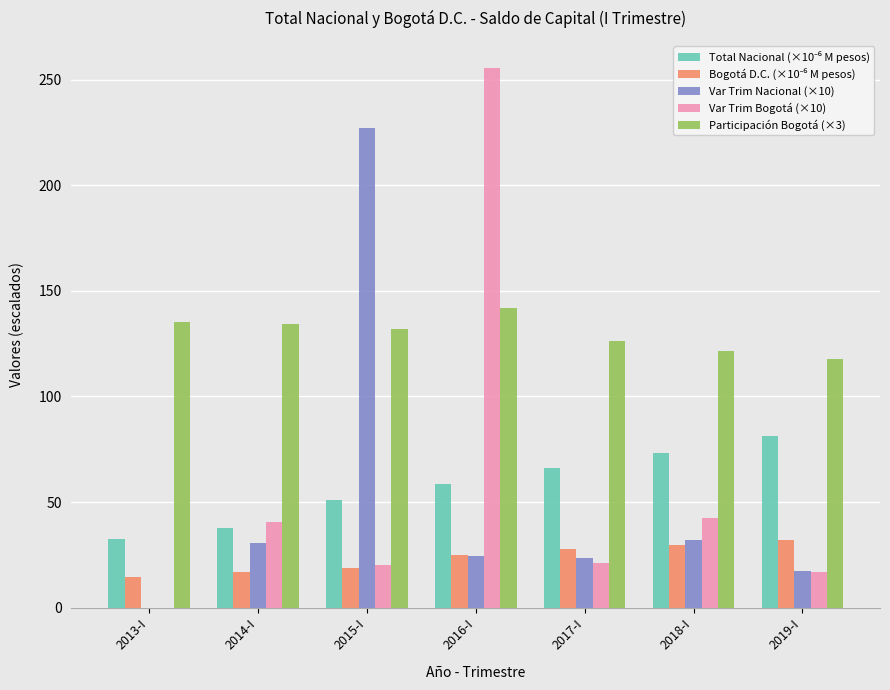

Which series changed the most between 2013-I and 2018-I?

Var Trim Bogotá (×10)